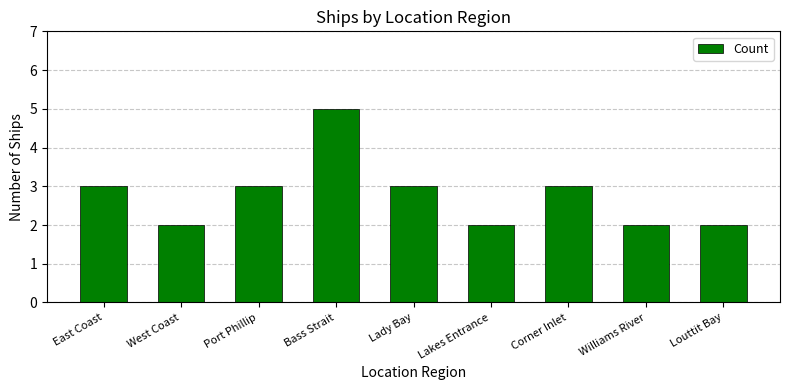

True or false: the data shows 2 at Lakes Entrance.

True